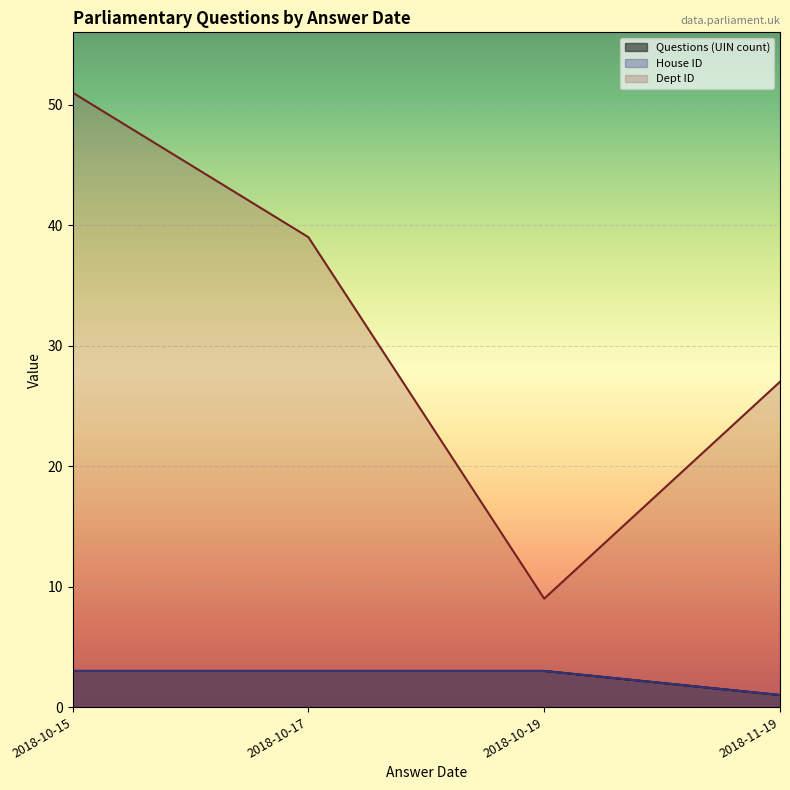

Between 2018-10-17 and 2018-10-19, which is larger?

2018-10-17